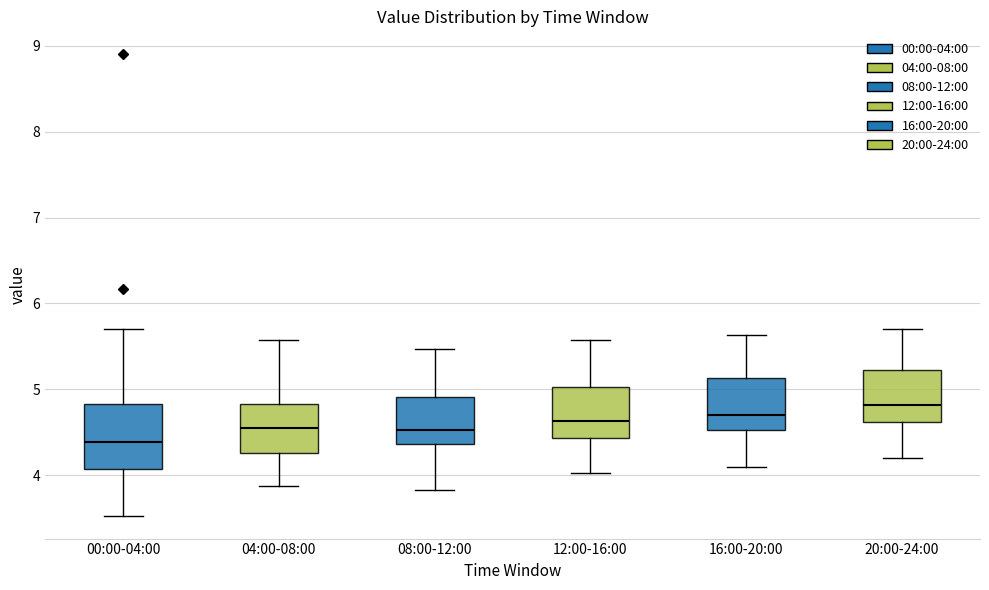

Reading left to right, transcribe this box plot: for each box, give where its median line is, the range the box spans, and where its two whiskers end, as read against the y-axis. The values are not printed on the chart, so give them approximately, as read against the axis.

00:00-04:00: median 4.4, box 4.1 to 4.8, whiskers 3.5 to 5.7
04:00-08:00: median 4.6, box 4.3 to 4.8, whiskers 3.9 to 5.6
08:00-12:00: median 4.5, box 4.4 to 4.9, whiskers 3.8 to 5.5
12:00-16:00: median 4.6, box 4.4 to 5.0, whiskers 4.0 to 5.6
16:00-20:00: median 4.7, box 4.5 to 5.1, whiskers 4.1 to 5.6
20:00-24:00: median 4.8, box 4.6 to 5.2, whiskers 4.2 to 5.7